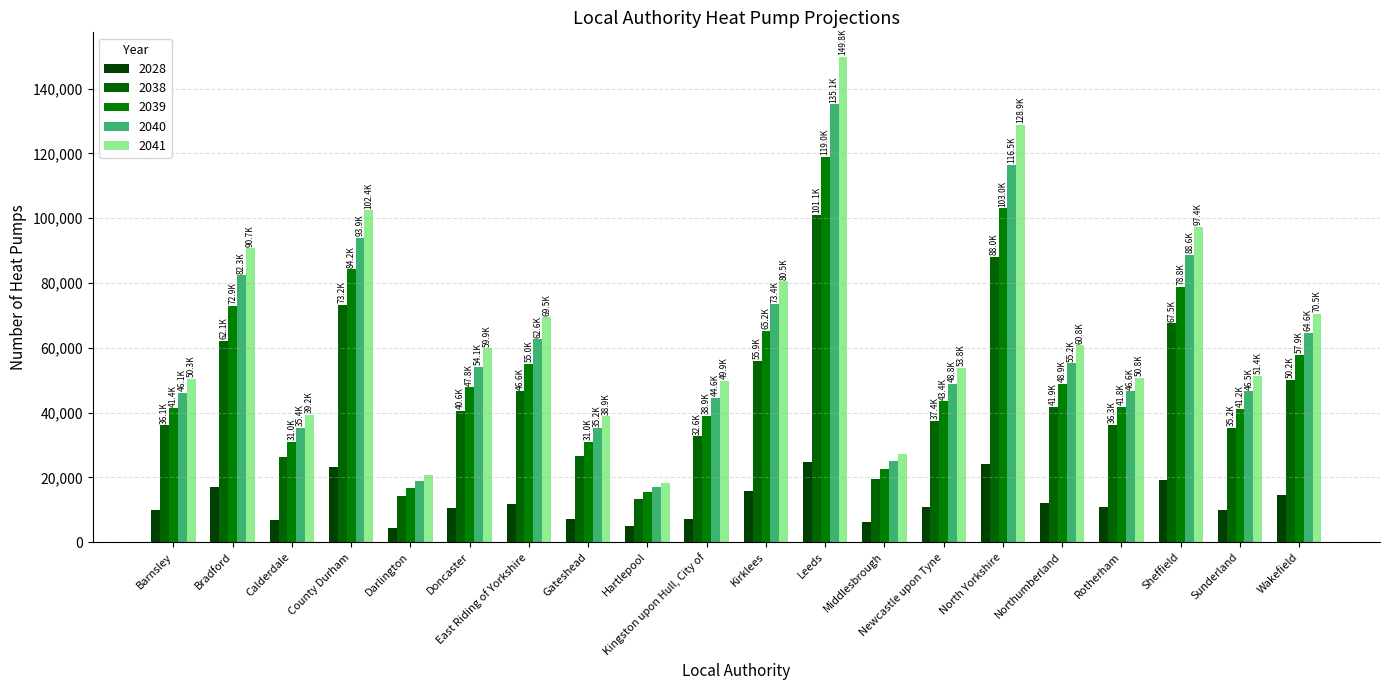

At how many categories does at least one series exceed 99419?

3